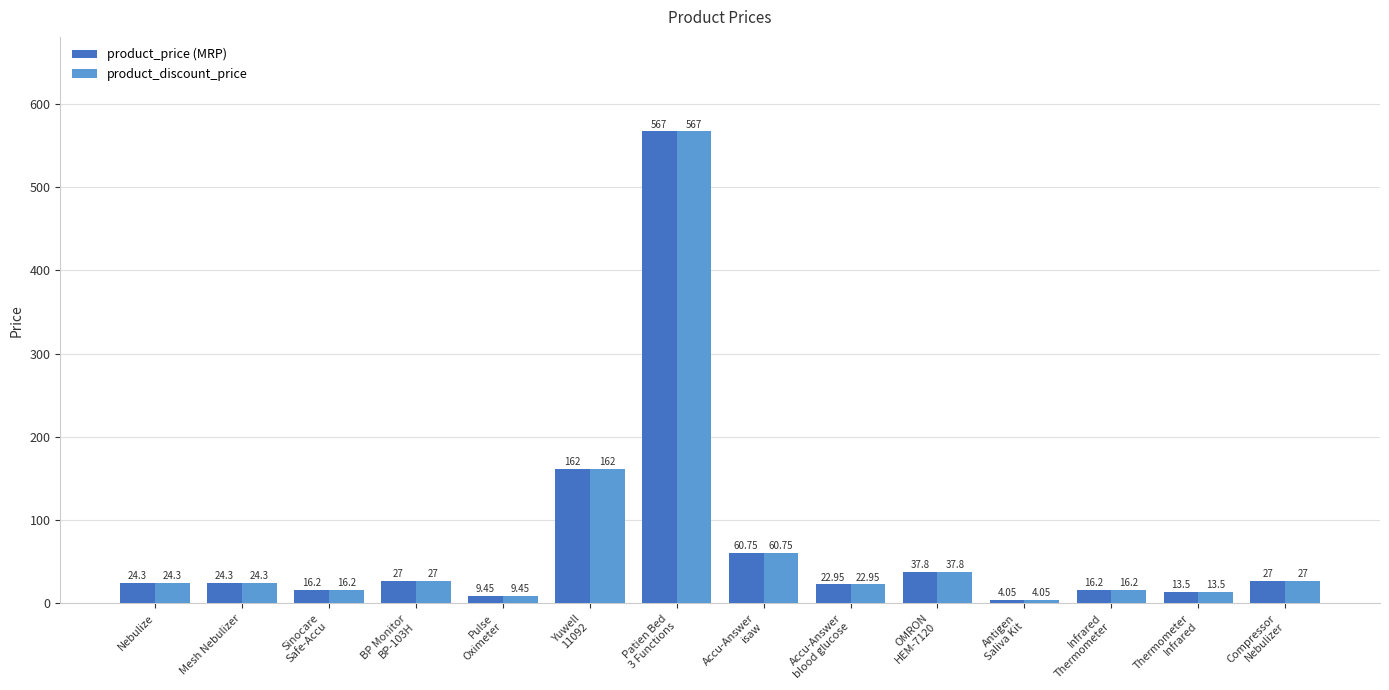

What is the total value across all series at Mesh Nebulizer?

48.6